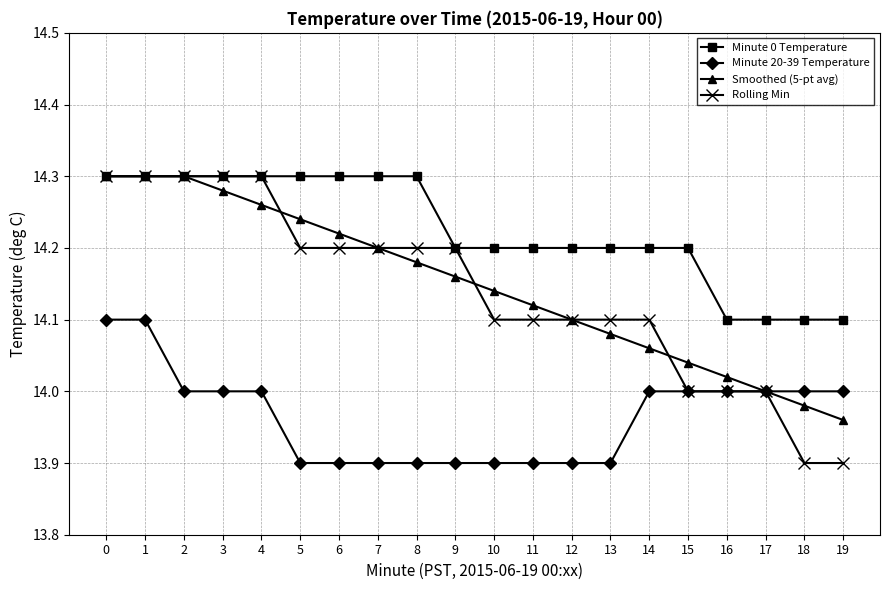

Is it true that Minute 20-39 Temperature equals 7.4 at 12?

False